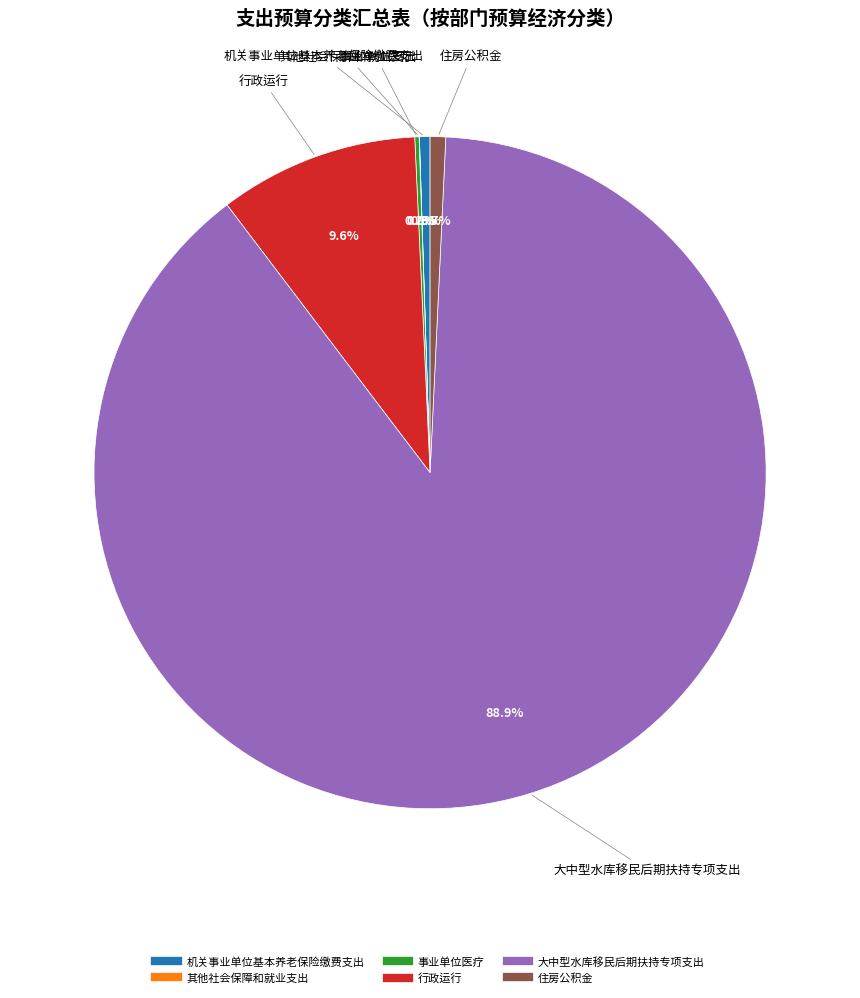

Approximately how many times larger is the value at 大中型水库移民后期扶持专项支出 compared to 行政运行?

9.3